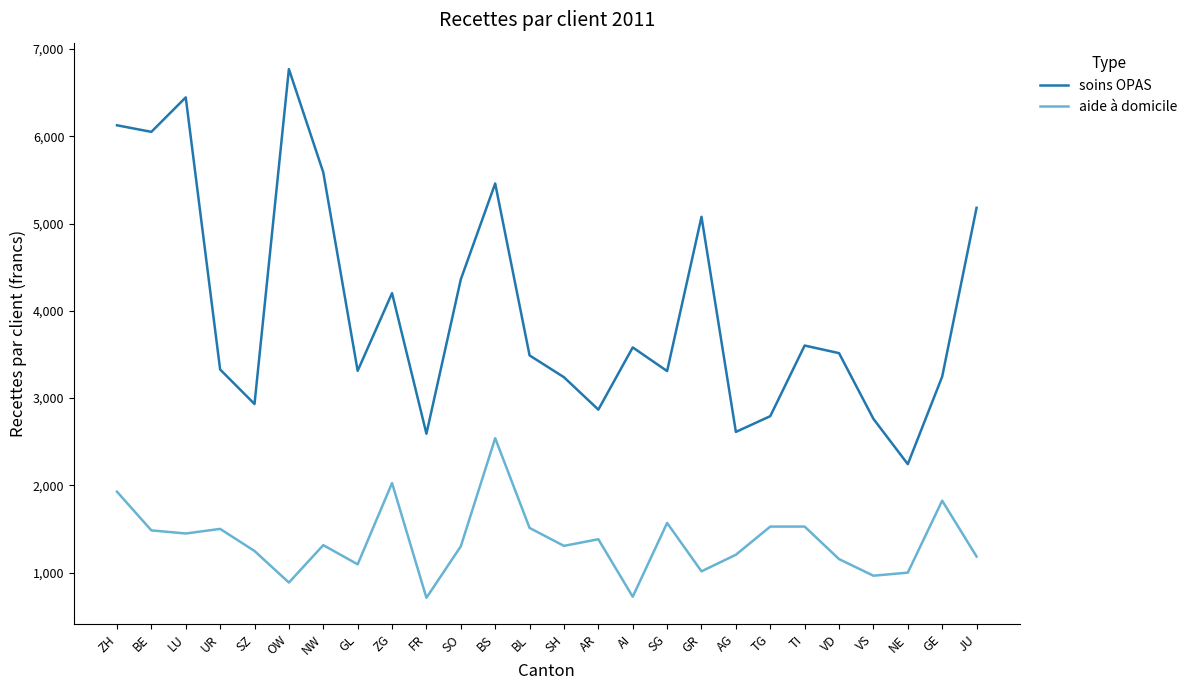

What is the spread (max minus min) of values at BE?

4565.1